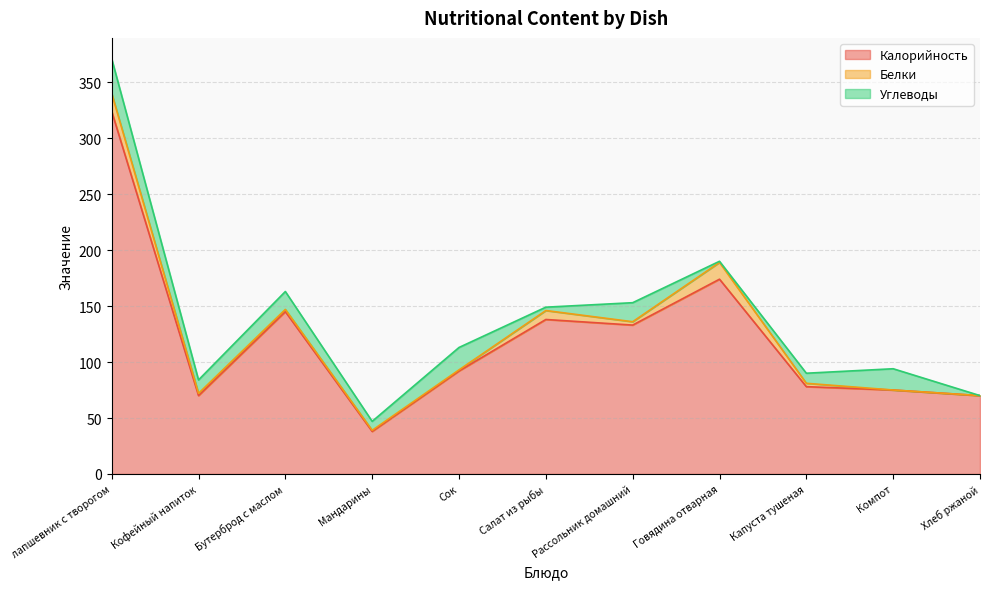

What is the spread (max minus min) of values at Хлеб ржаной?

70